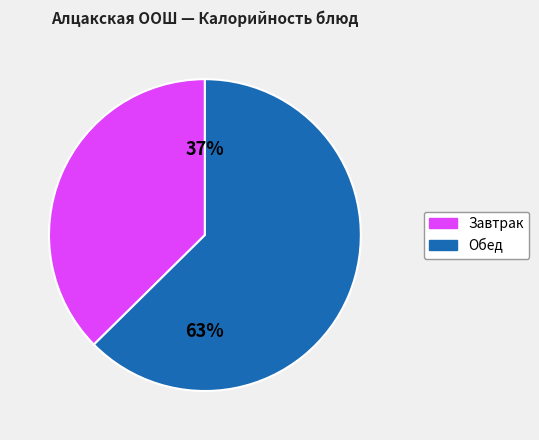

Does any single category account for the majority?

Yes